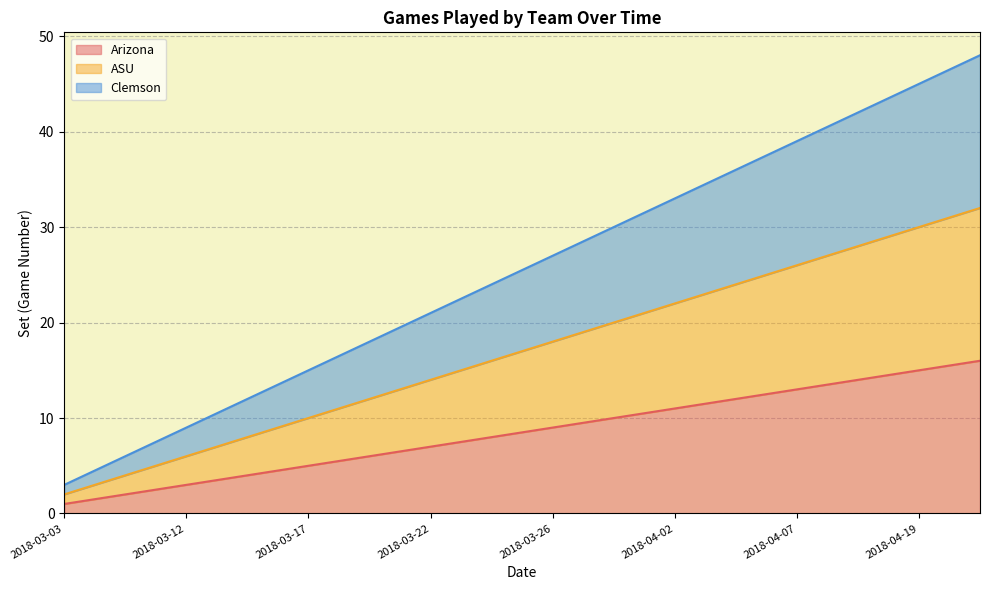

Is it true that Arizona equals 15 at 2018-04-19?

True